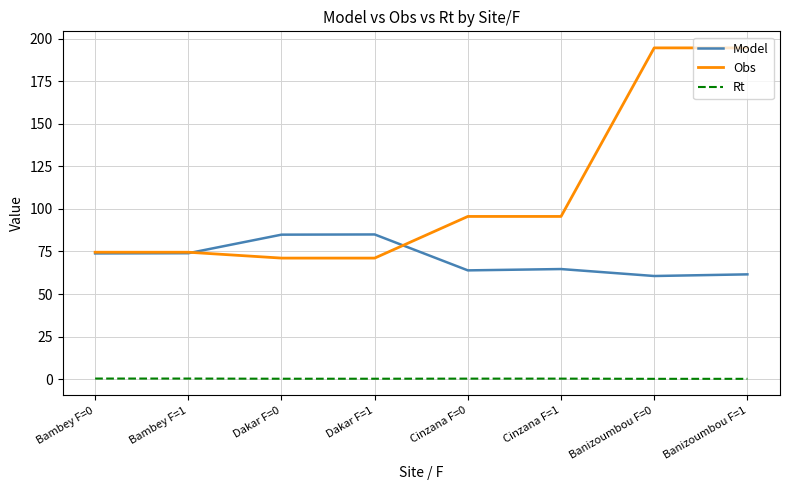

What is the greatest value displayed?

194.7